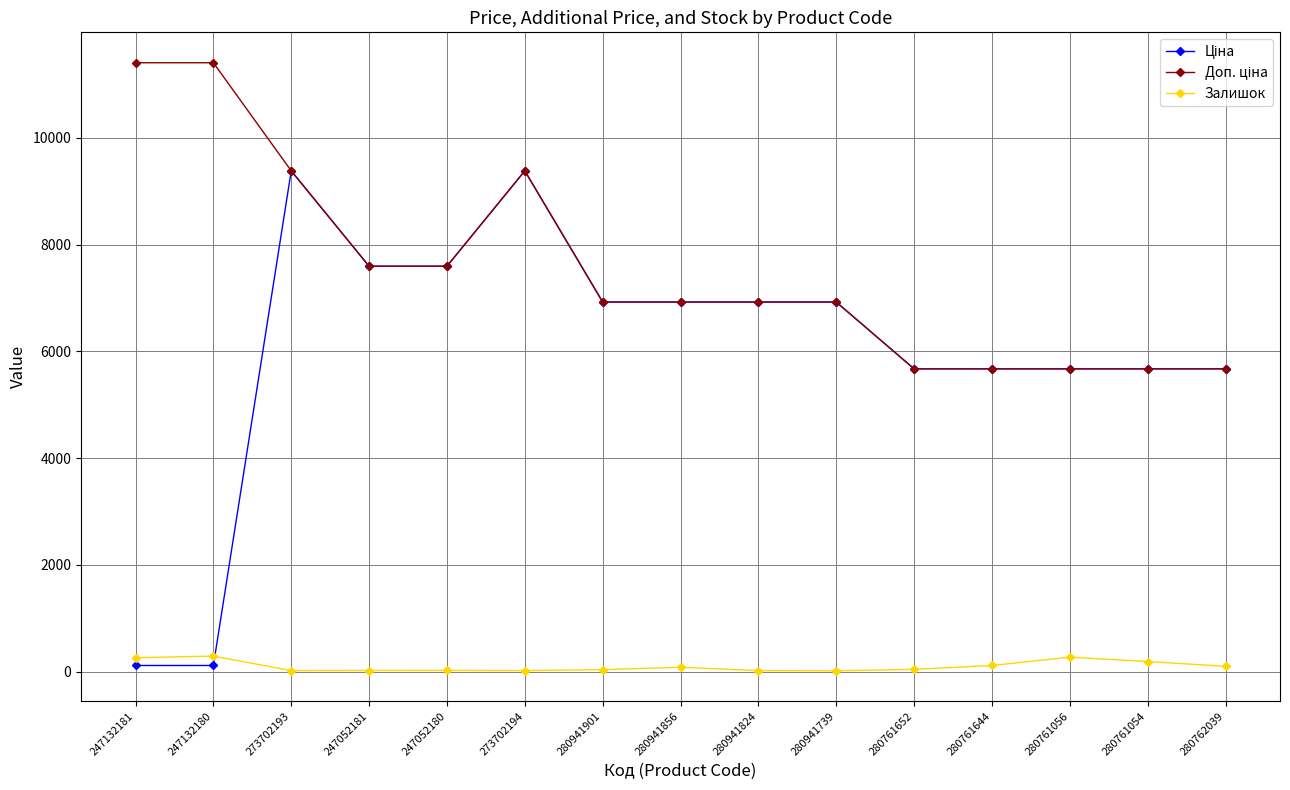

What is the maximum value shown in the chart?

11410.0